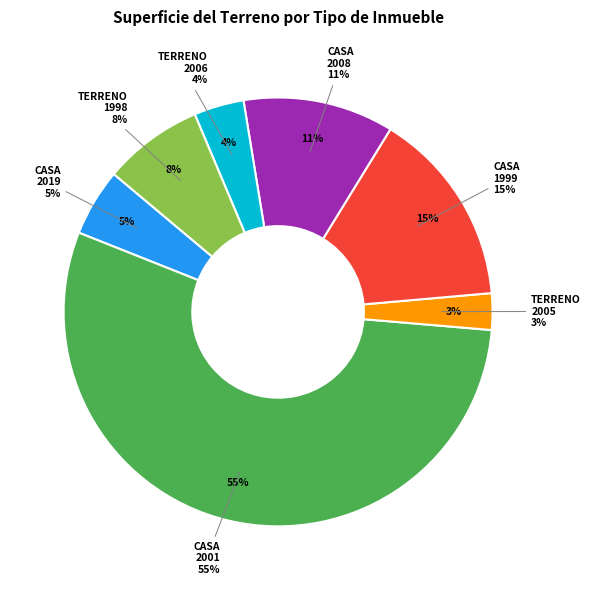

Do TERRENO (2005) and CASA (1999) together represent more than half of the pie?

No